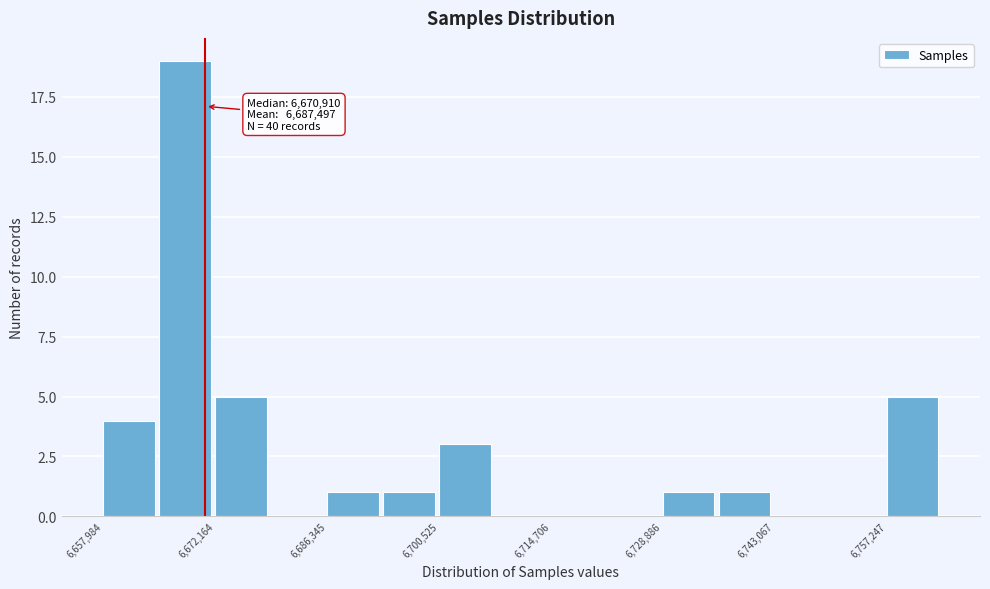

Read against the x-axis, roughly where is the centre of the tallest bar?

6668000